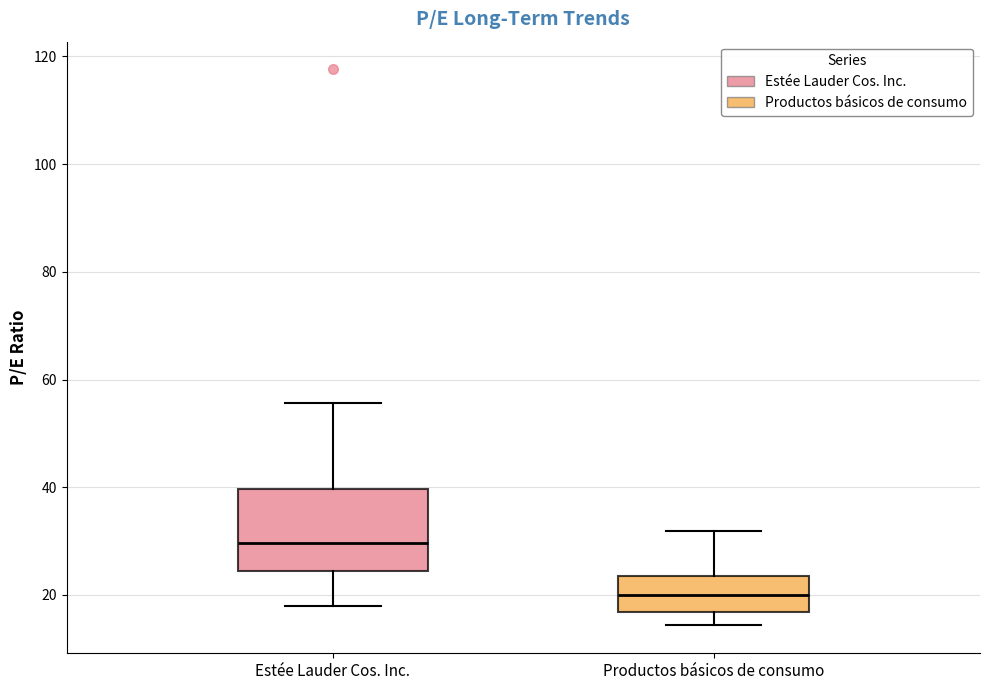

Where is the upper edge of the box for Productos básicos de consumo on the y-axis? The values are not printed on the chart, so give them approximately, as read against the axis.

24